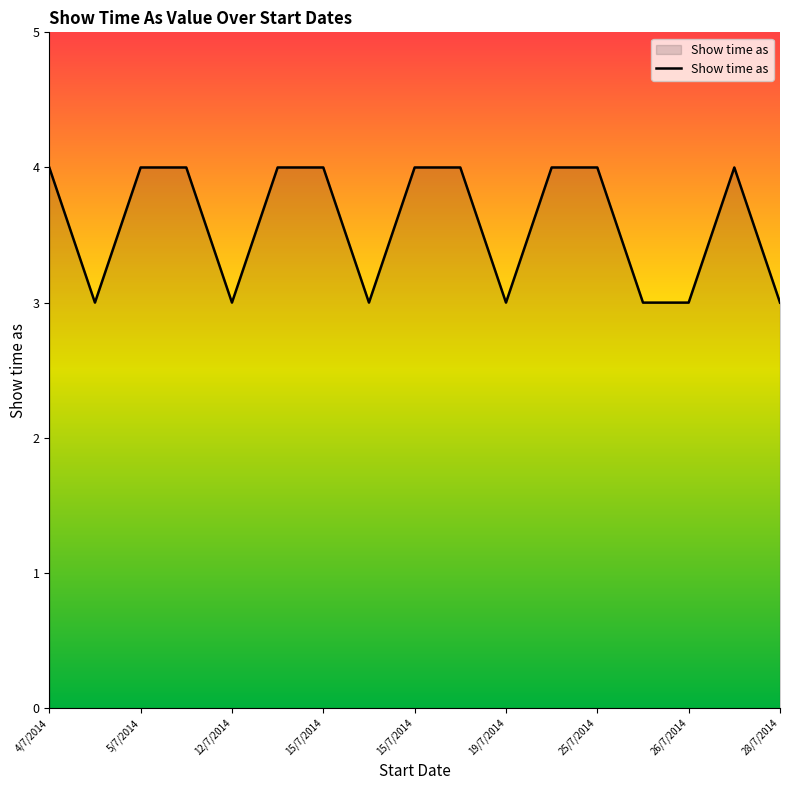

What is the greatest value displayed?

4